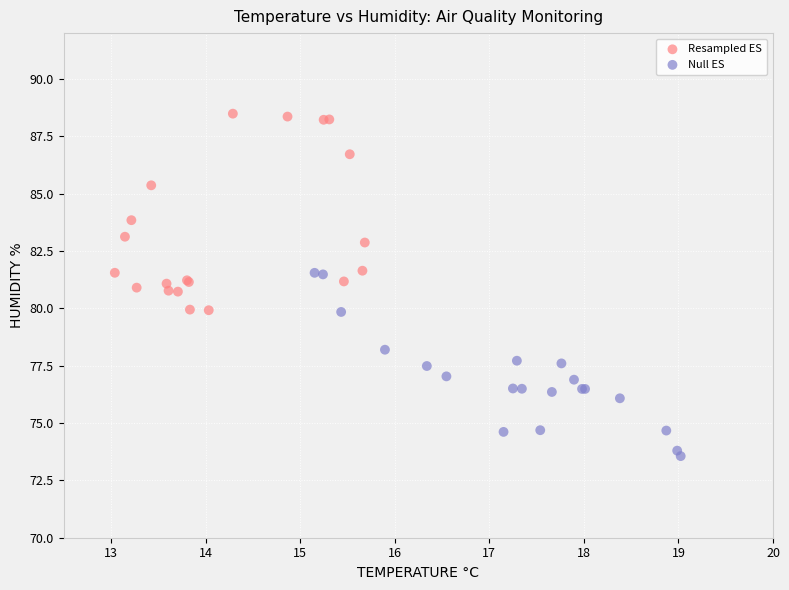

Which series has the widest spread of Y values?

Resampled ES